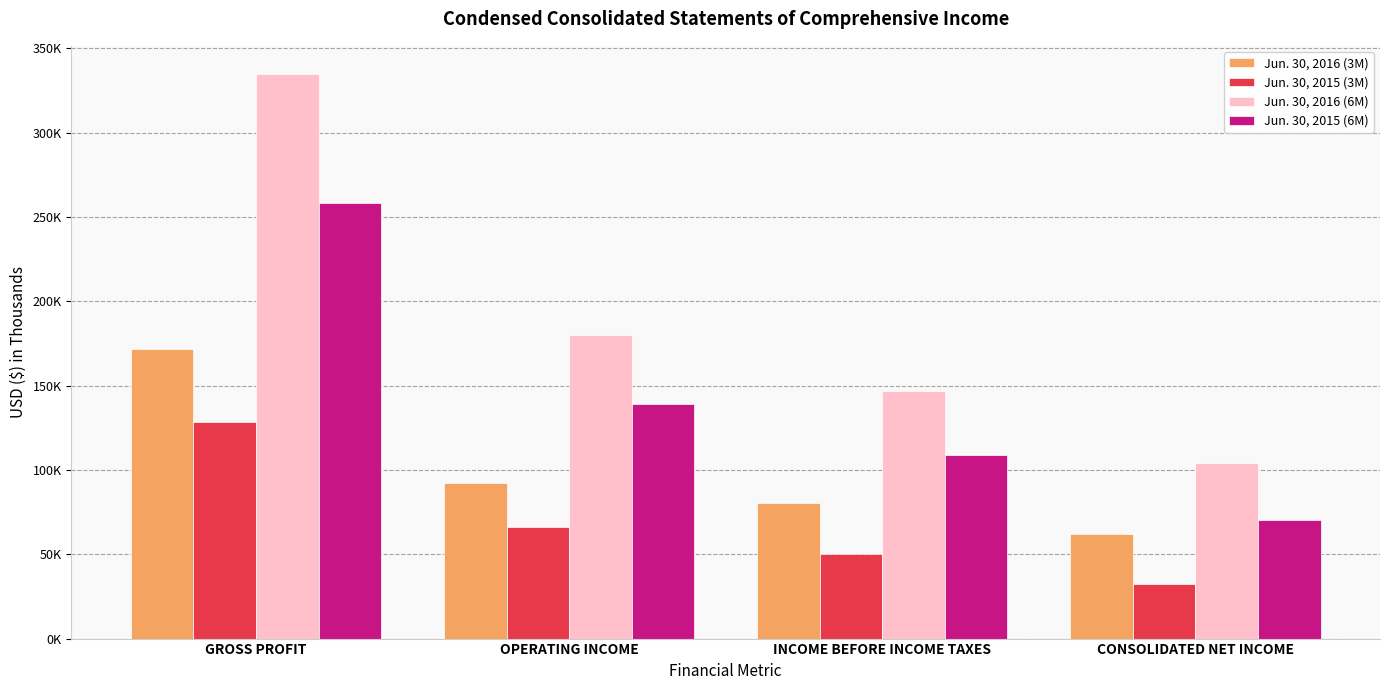

Are the bars grouped side by side (vs. stacked)?

Yes